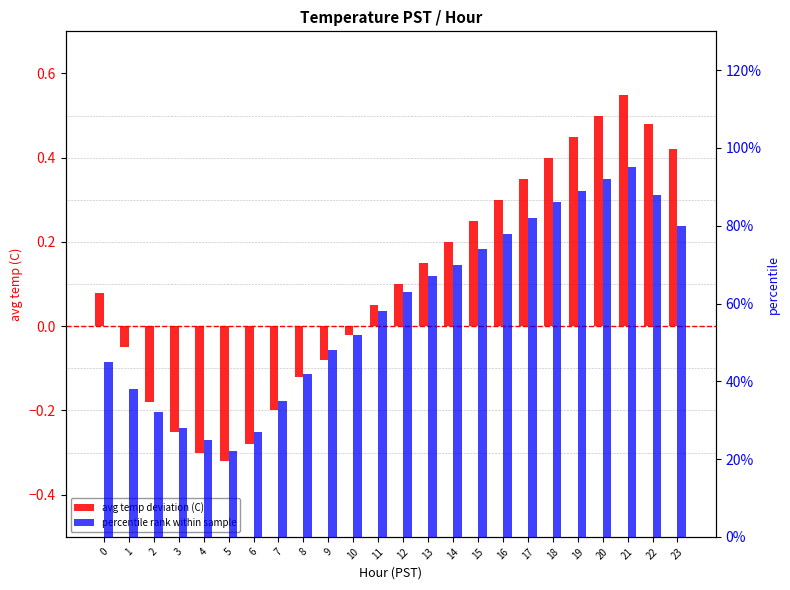

Which has a higher value, 12 or 6?

12